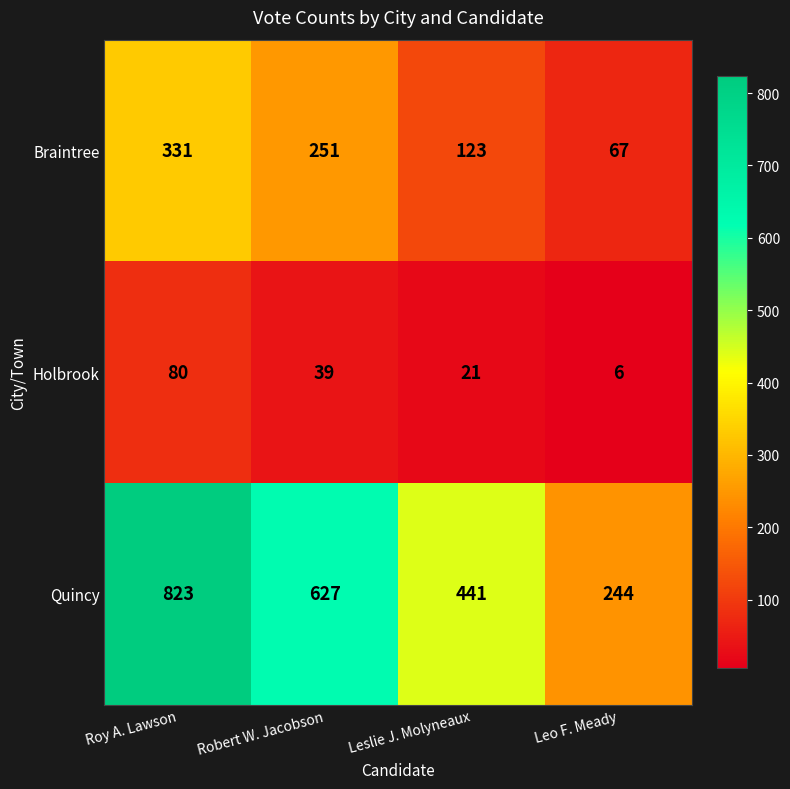

Where is Braintree nearest to the value 199?

Robert W. Jacobson